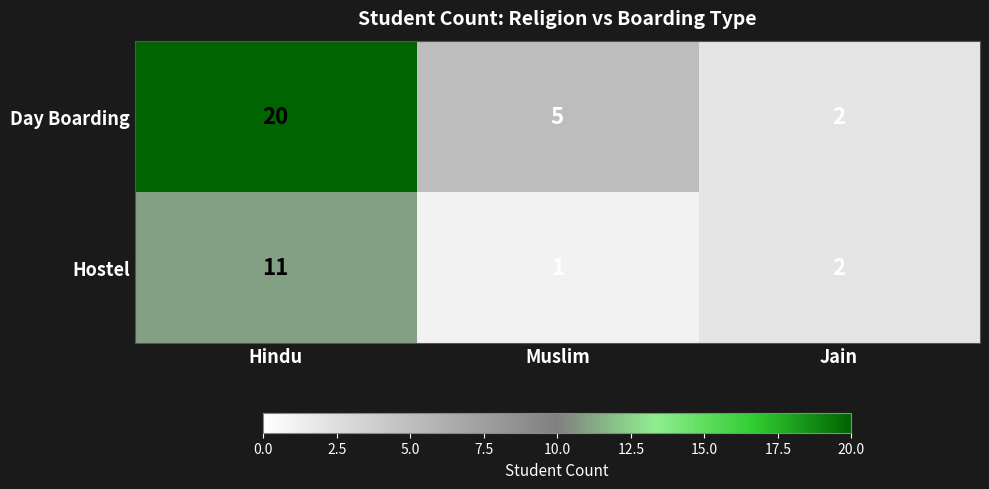

List the series in order of their overall mean, lowest first.

Hostel, Day Boarding